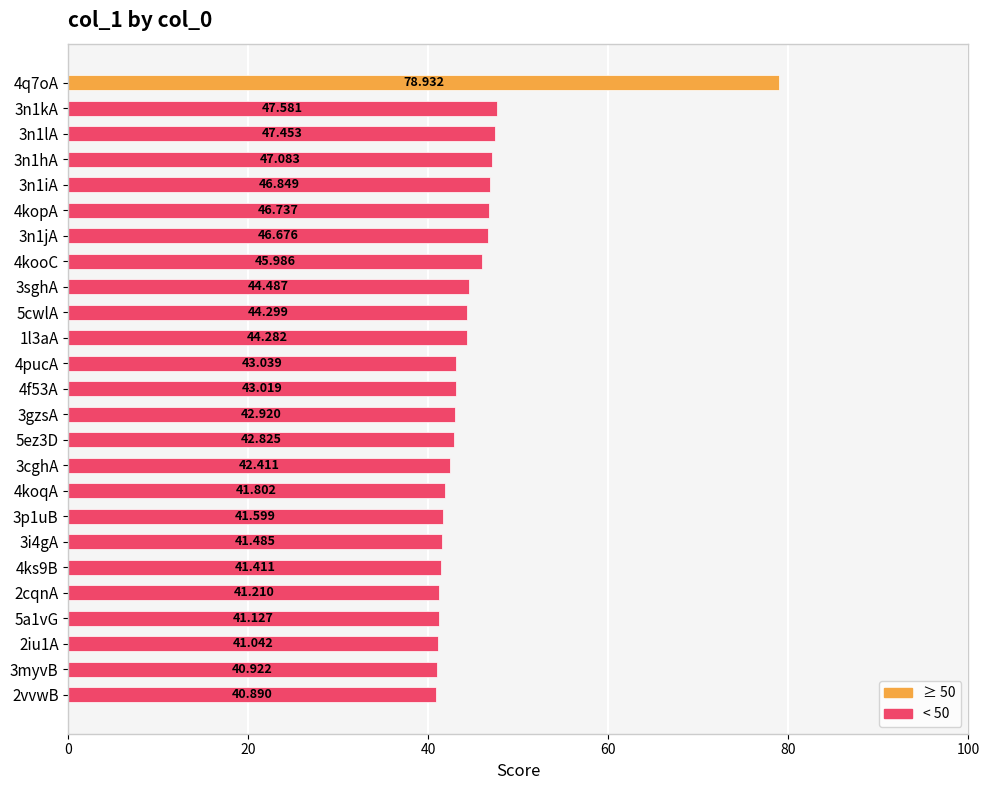

What is the difference between the maximum and minimum values?

38.0